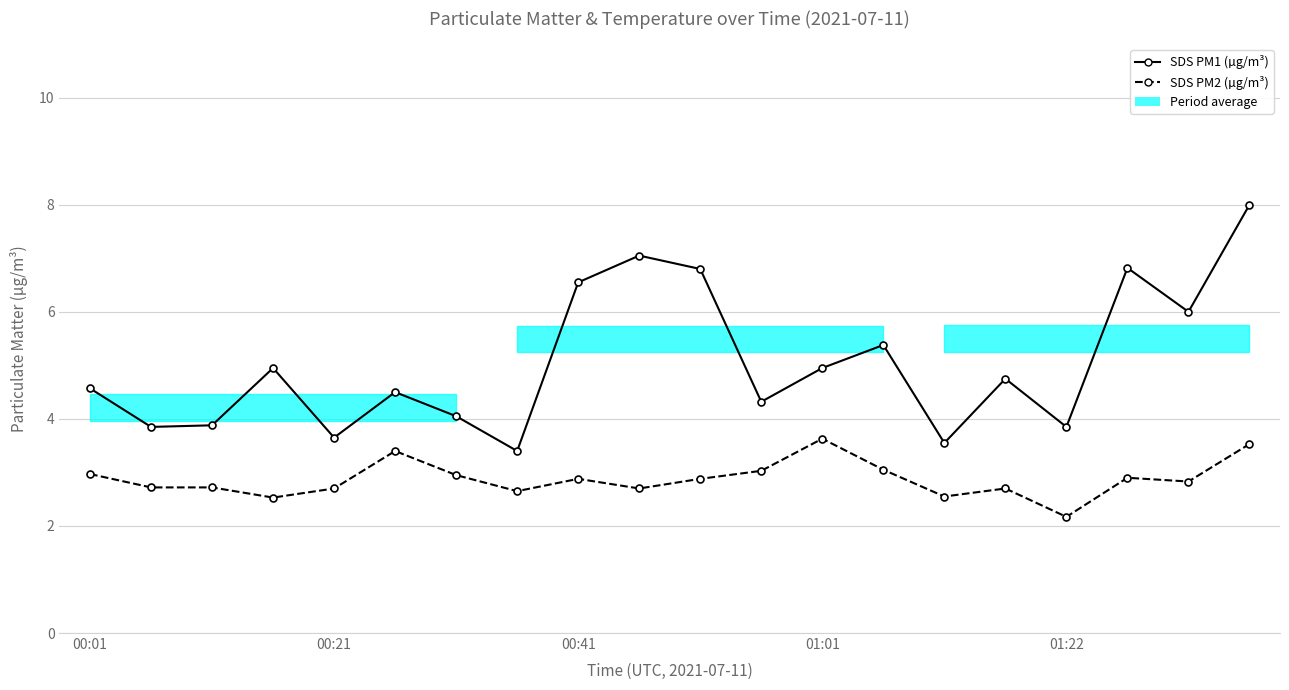

True or false: SDS PM1 (µg/m³) and SDS PM2 (µg/m³) intersect in this chart.

False